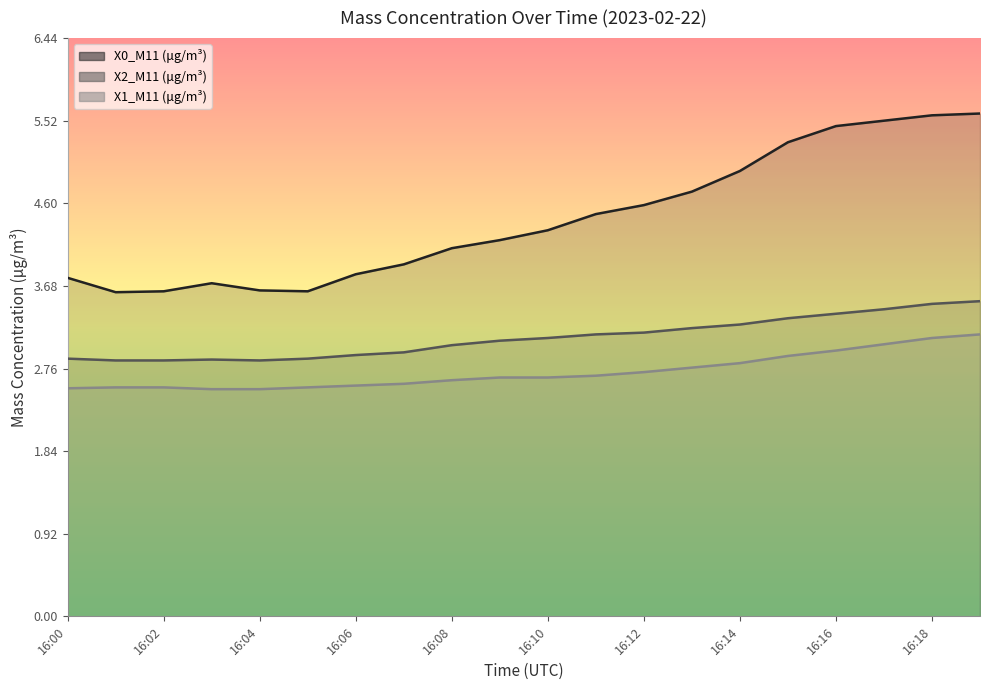

List the series in order of their overall mean, lowest first.

X1_M11 (μg/m³), X2_M11 (μg/m³), X0_M11 (μg/m³)